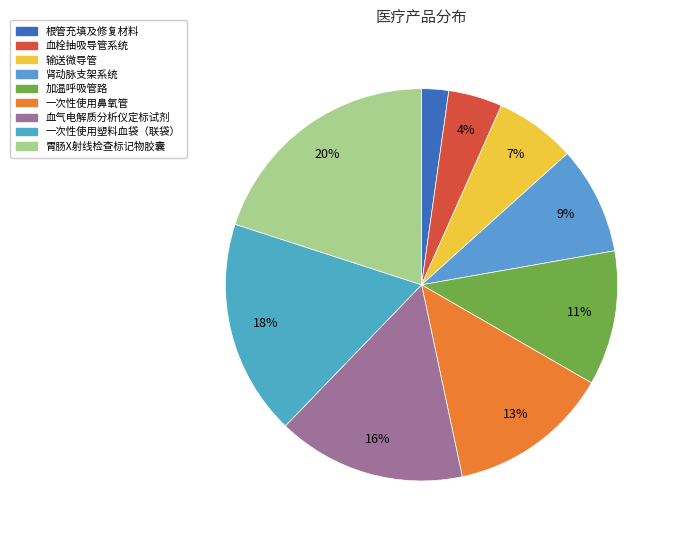

Rank the categories by value from highest to lowest.

胃肠X射线检查标记物胶囊, 一次性使用塑料血袋（联袋）, 血气电解质分析仪定标试剂, 一次性使用鼻氧管, 加温呼吸管路, 肾动脉支架系统, 输送微导管, 血栓抽吸导管系统, 根管充填及修复材料